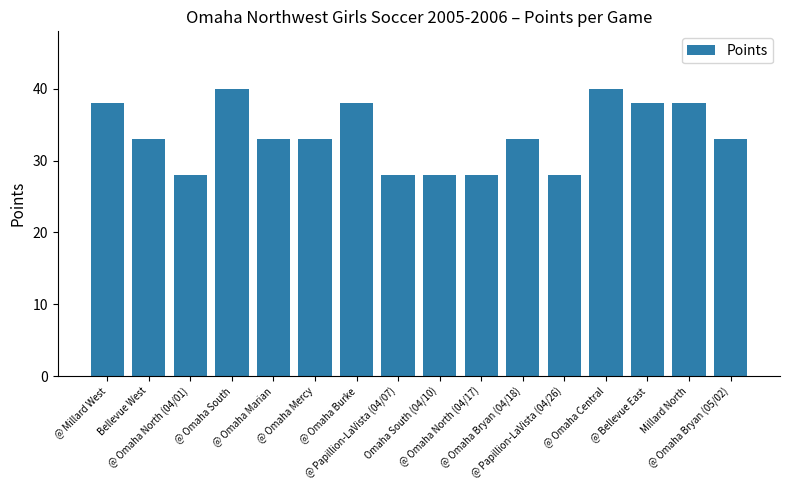

The value at @ Papillion-LaVista (04/26) is 28. True or false?

True